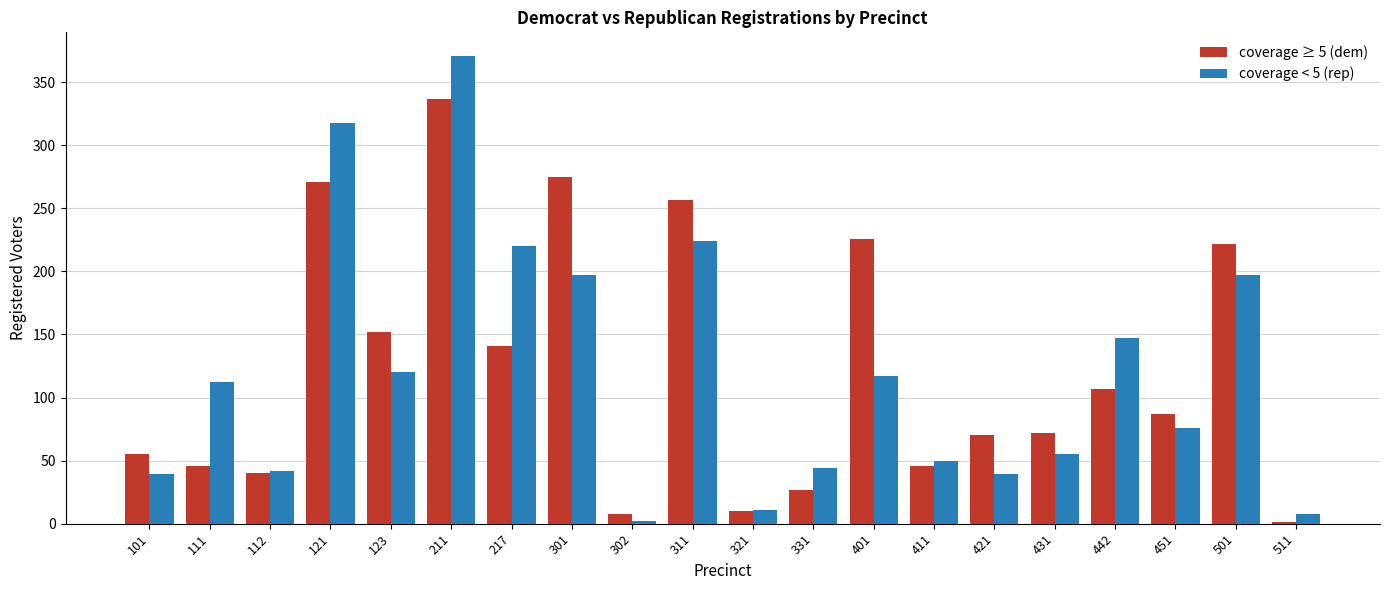

Which label corresponds to the largest value in the chart?

211